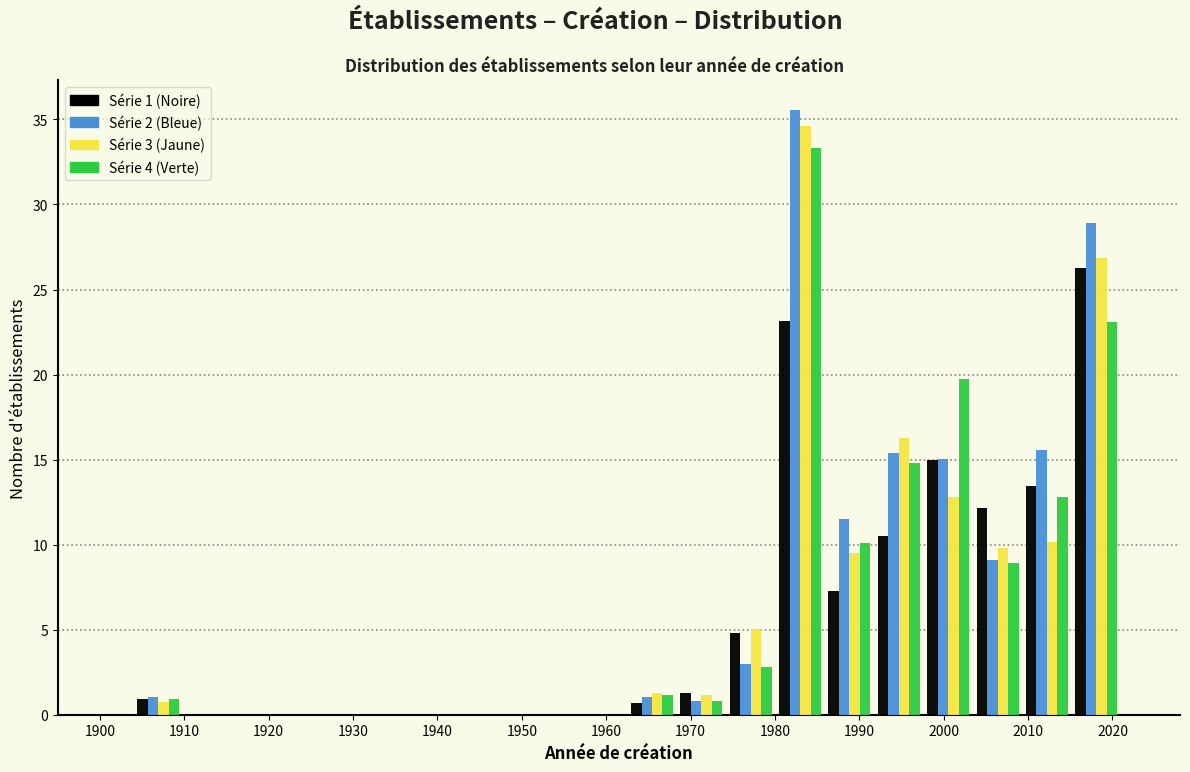

In the Série 4 (Verte) series, which range on the x-axis has the tallest bar?

1980 to 1986